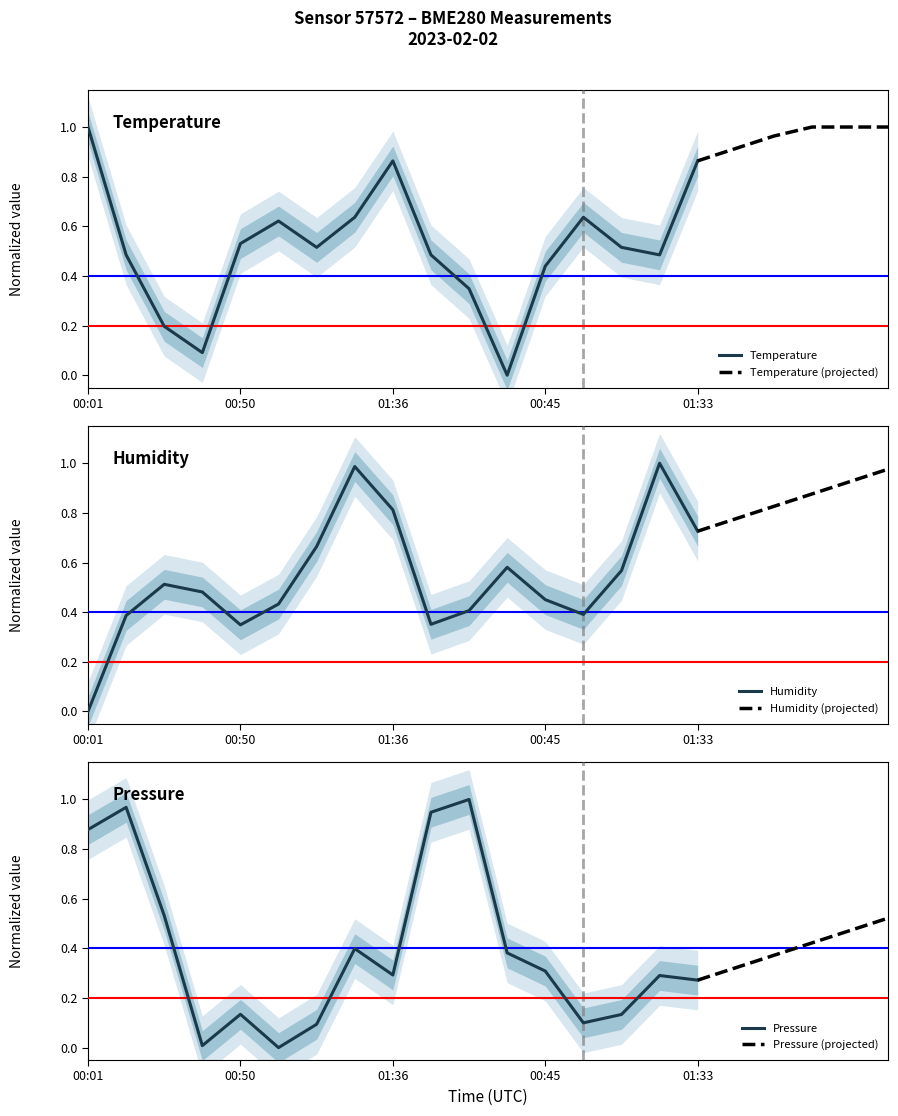

The value of Humidity at 00:45 is 0.7. True or false?

False